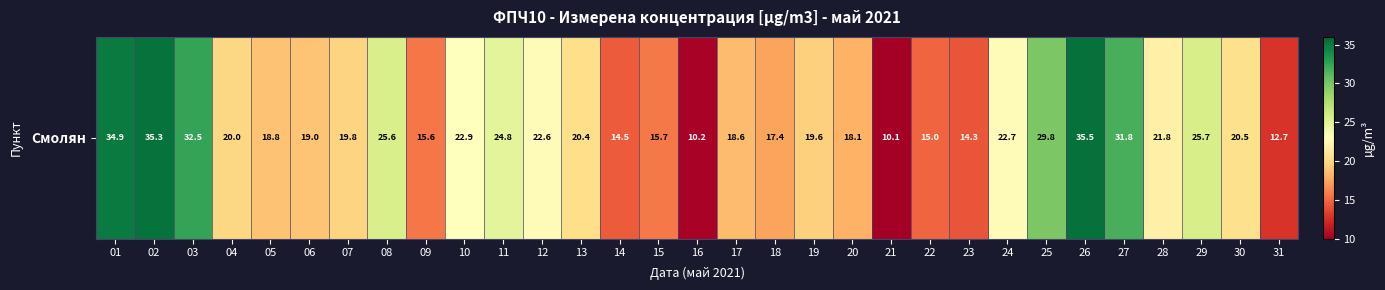

Reading left to right, what are all the values shown in this chart?

34.9	35.3	32.5	20.0	18.8	19.0	19.8	25.6	15.6	22.9	24.8	22.6	20.4	14.5	15.7	10.2	18.6	17.4	19.6	18.1	10.1	15.0	14.3	22.7	29.8	35.5	31.8	21.8	25.7	20.5	12.7